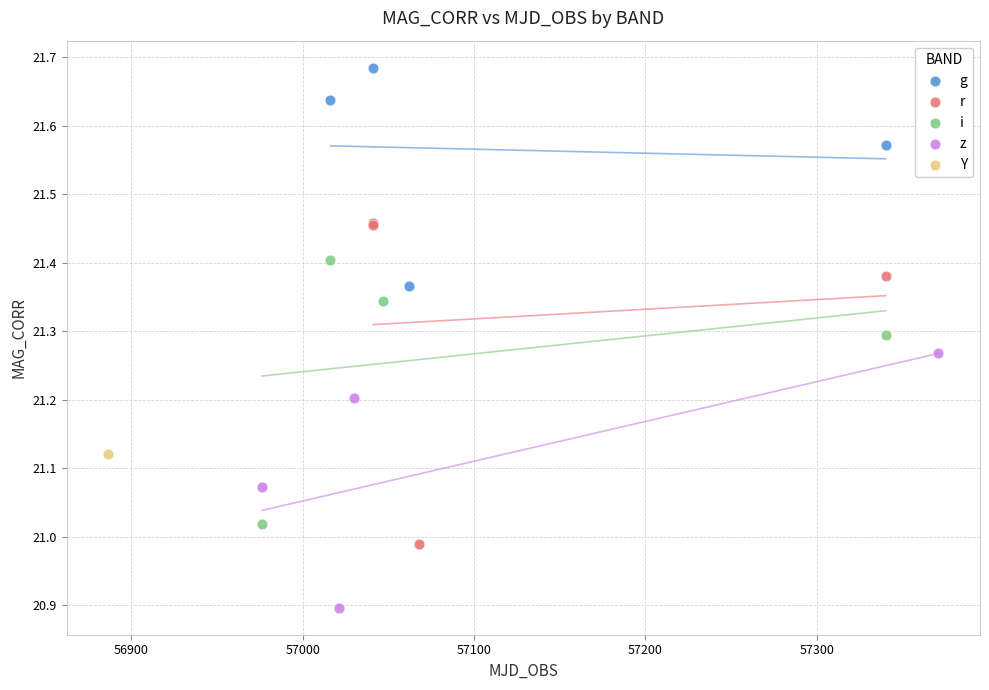

Which series reaches the minimum Y coordinate?

z